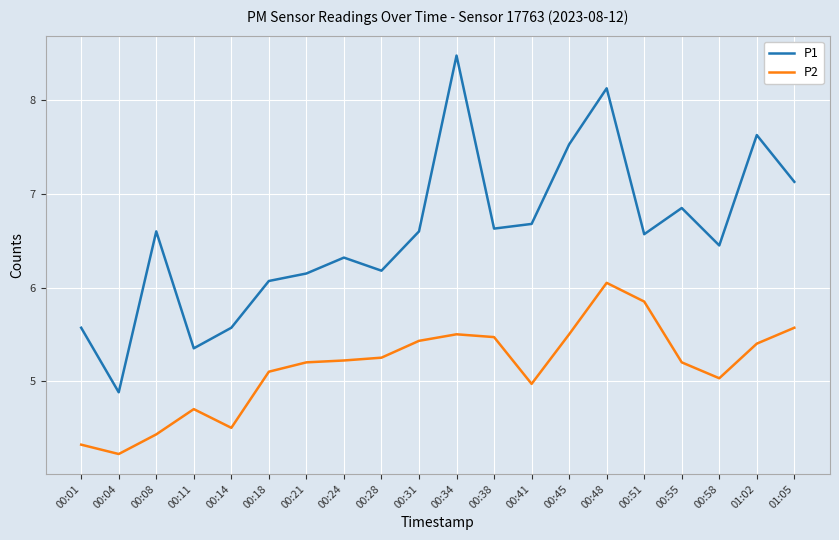

Rank the series by their maximum value, from highest to lowest.

P1, P2